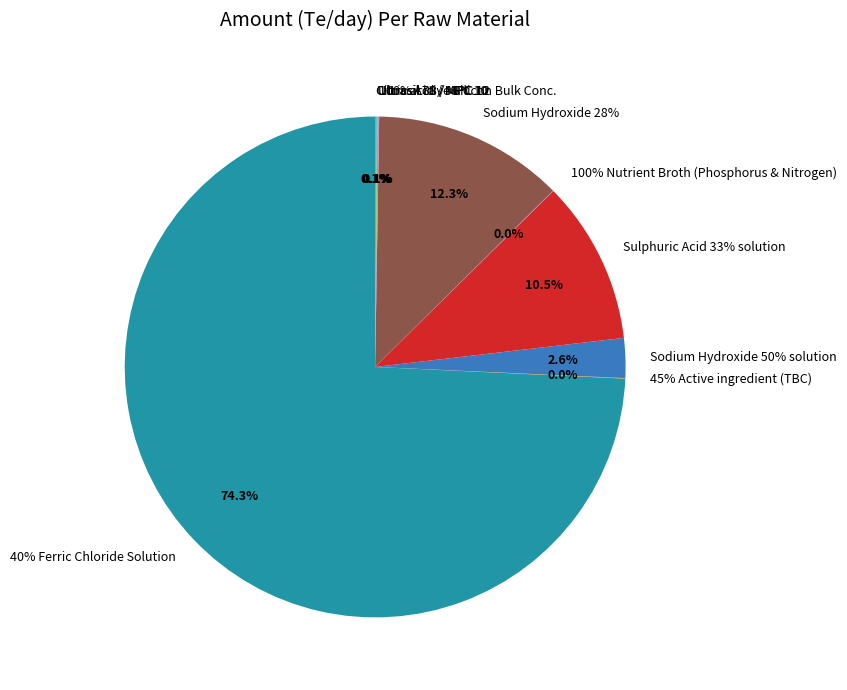

Combined, what portion of the pie is Citric acid / MPC 10 and 45% Active ingredient (TBC)?

0.1%